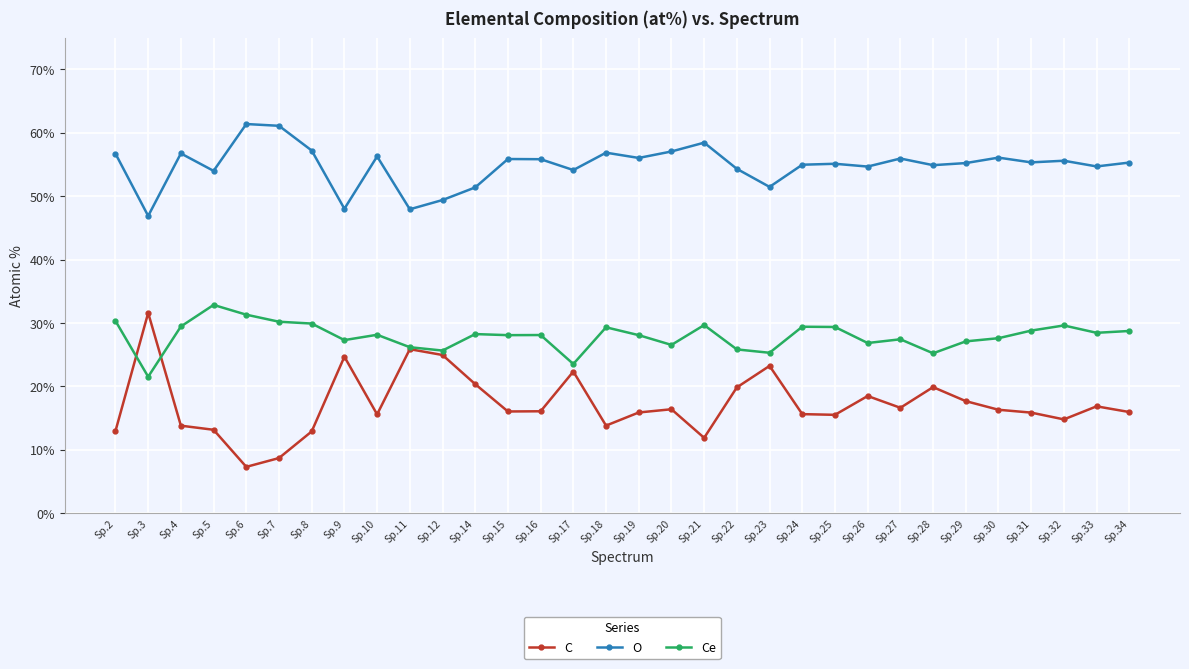

Which series has the widest spread of values?

C